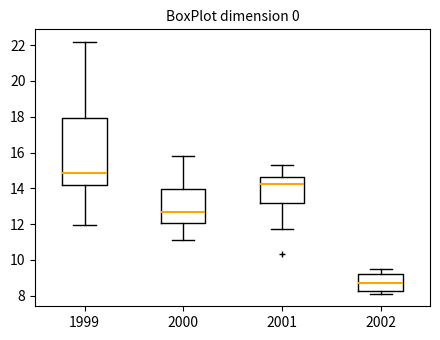

Where does the upper whisker of the box at x = 2000 end on the y-axis? The values are not printed on the chart, so give them approximately, as read against the axis.

15.8